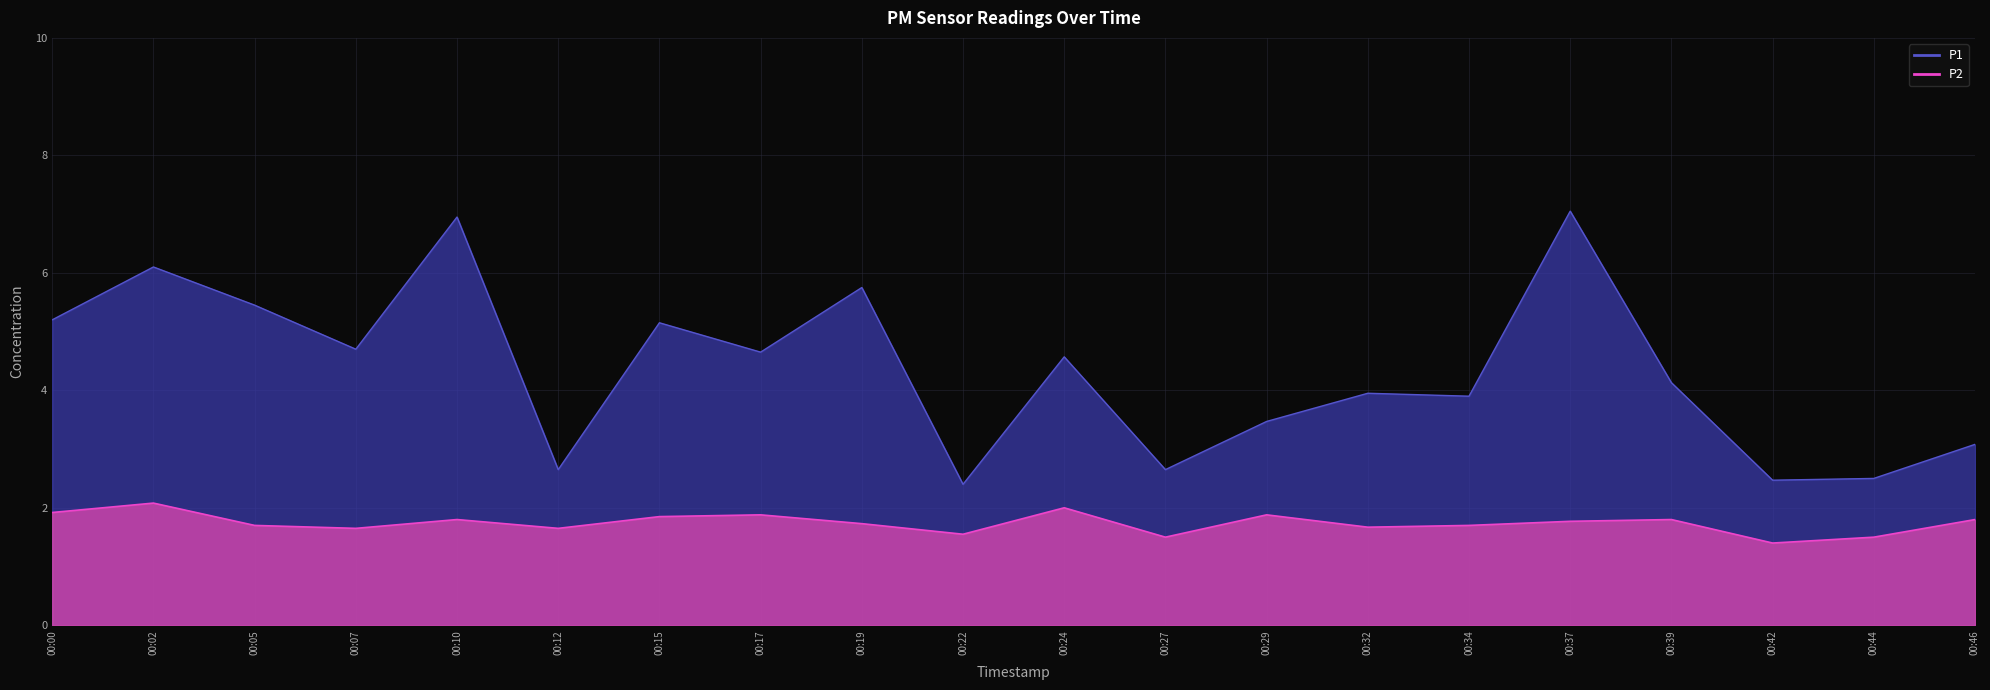

True or false: P2 and P1 intersect in this chart.

False